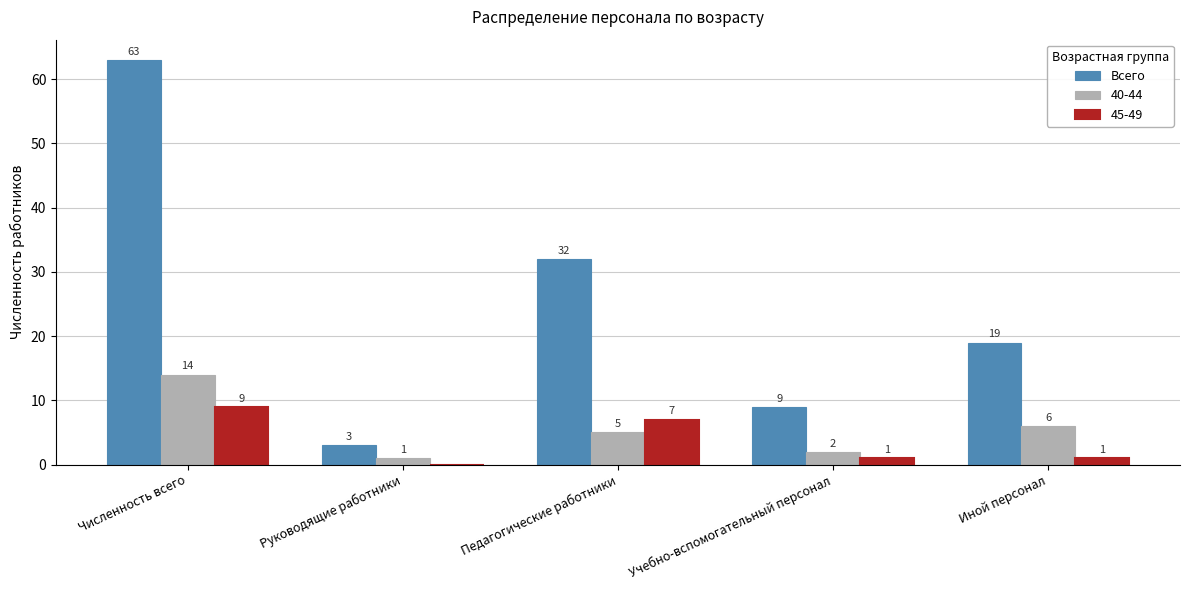

Where does the 40-44 series first go above 5?

Численность всего